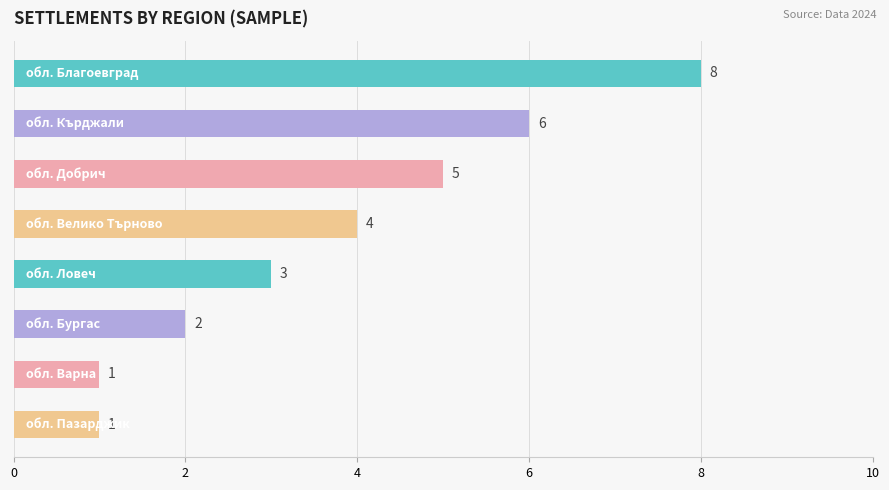

What is the value of the 2nd bar from the top?

6